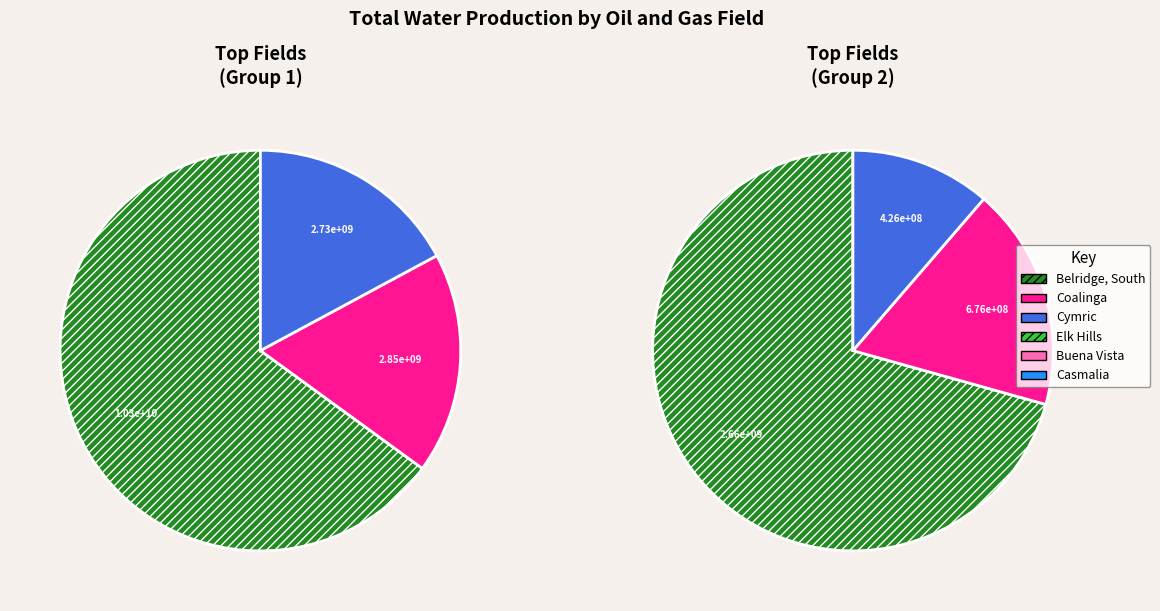

To the nearest percent, what percentage of the pie is Casmalia?

2%